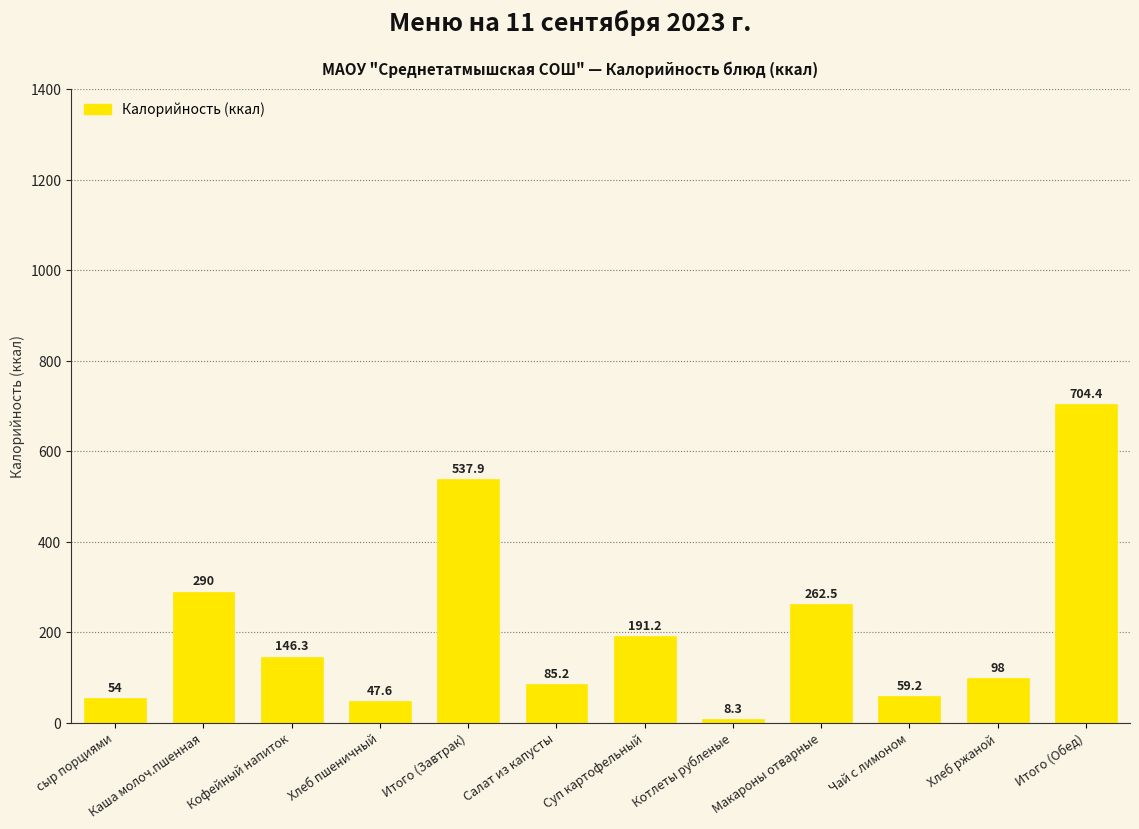

At which label does the data first exceed 146?

Каша молоч.пшенная